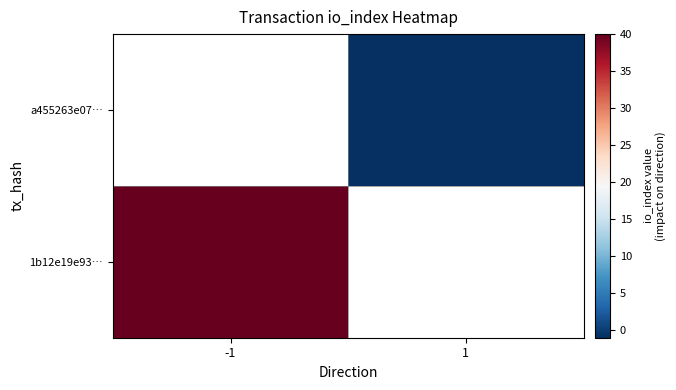

What is the total value across all series at -1?

40